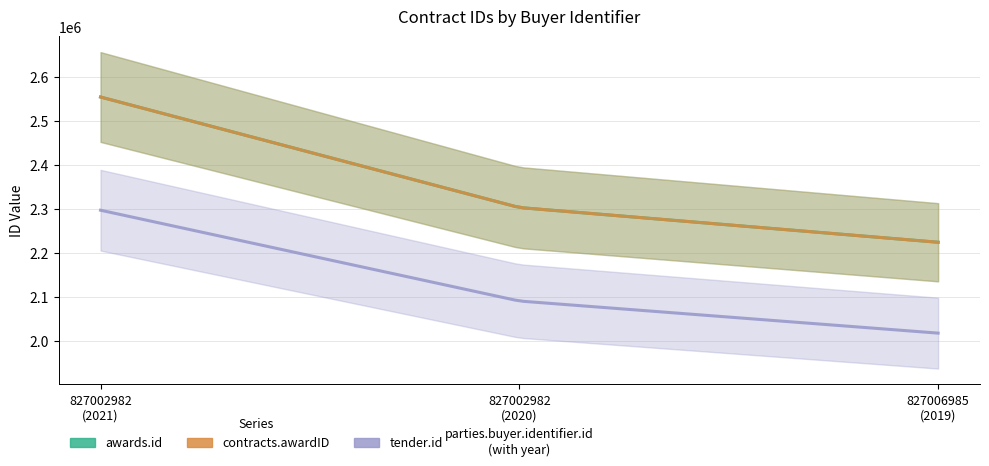

Where does the tender.id series first go above 2090894?

827002982